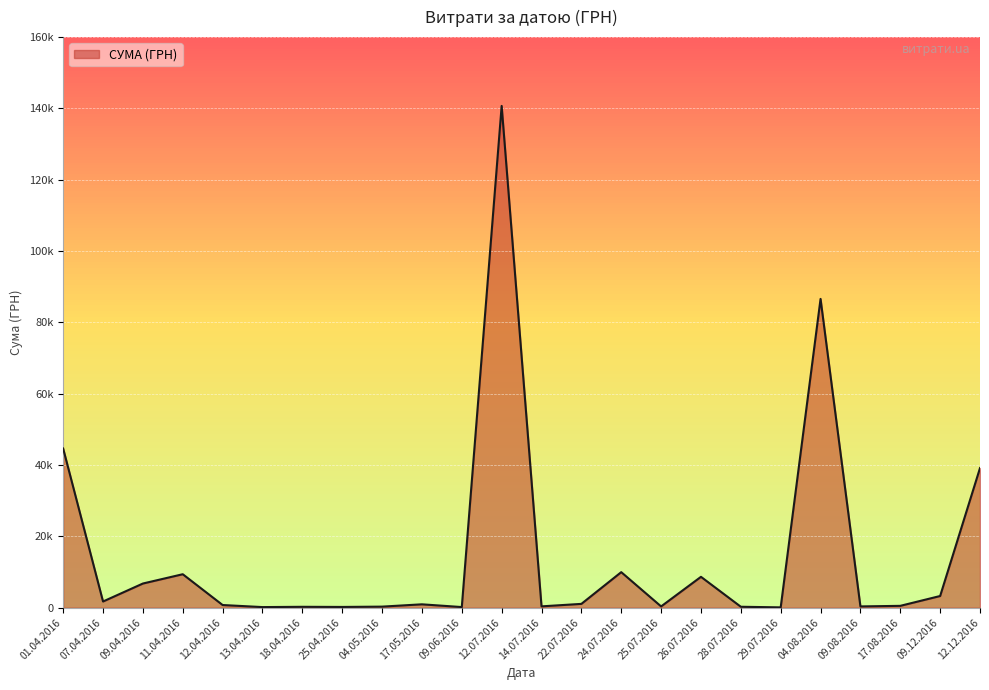

What is the difference between the values at 12.07.2016 and 07.04.2016?

138966.5